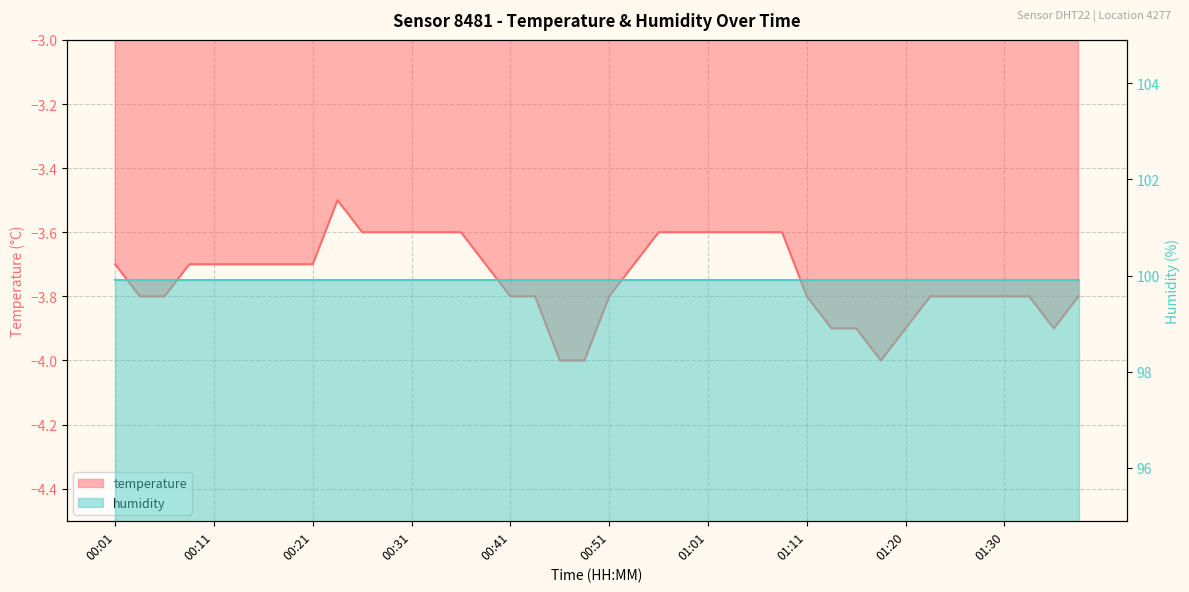

Which category has the lowest value across all series?

00:46